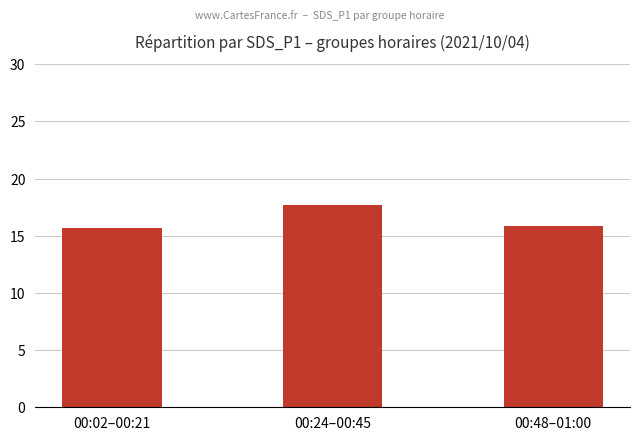

The value at 00:24–00:45 is 23.9. True or false?

False